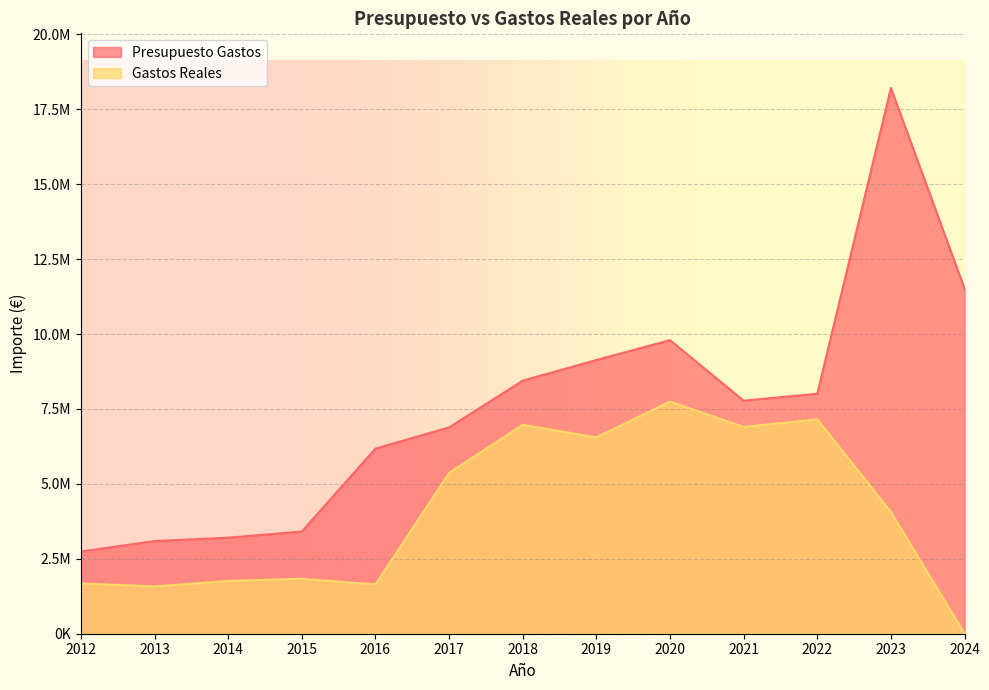

Between 2015 and 2019, which is larger?

2019